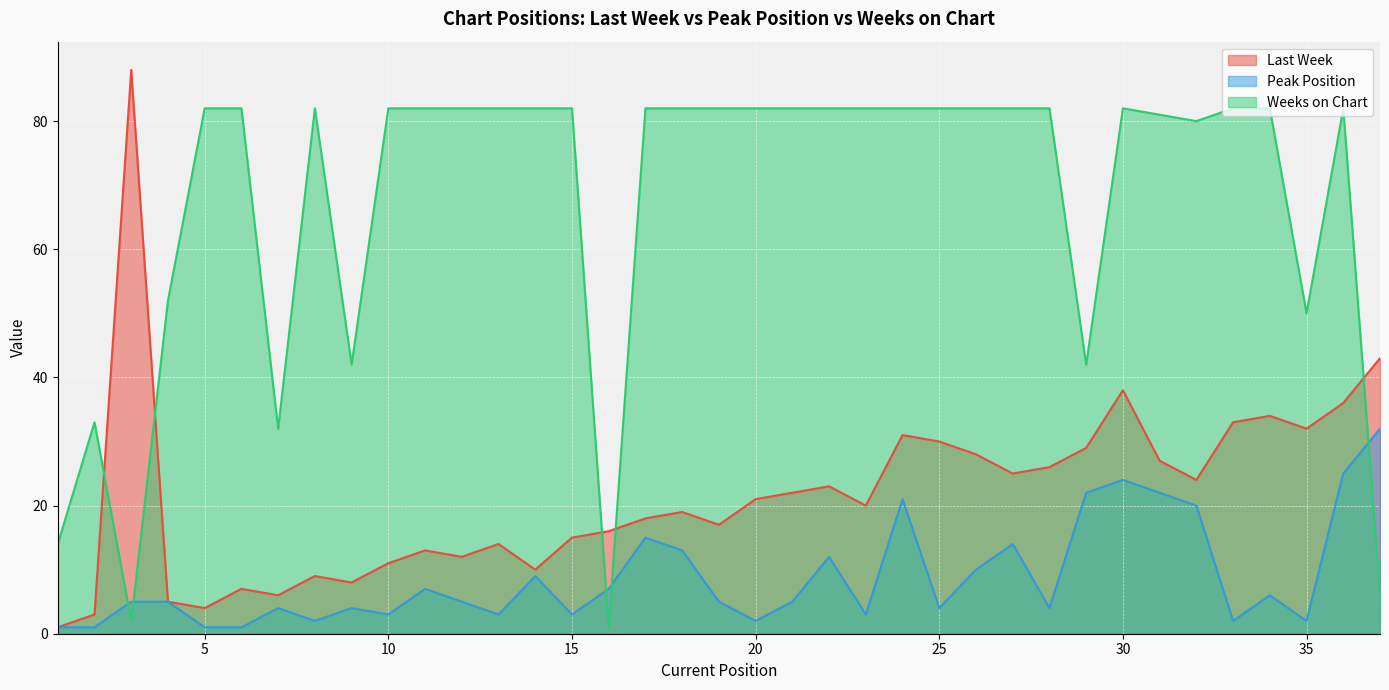

How many times do Weeks on Chart and Peak Position cross each other?

5